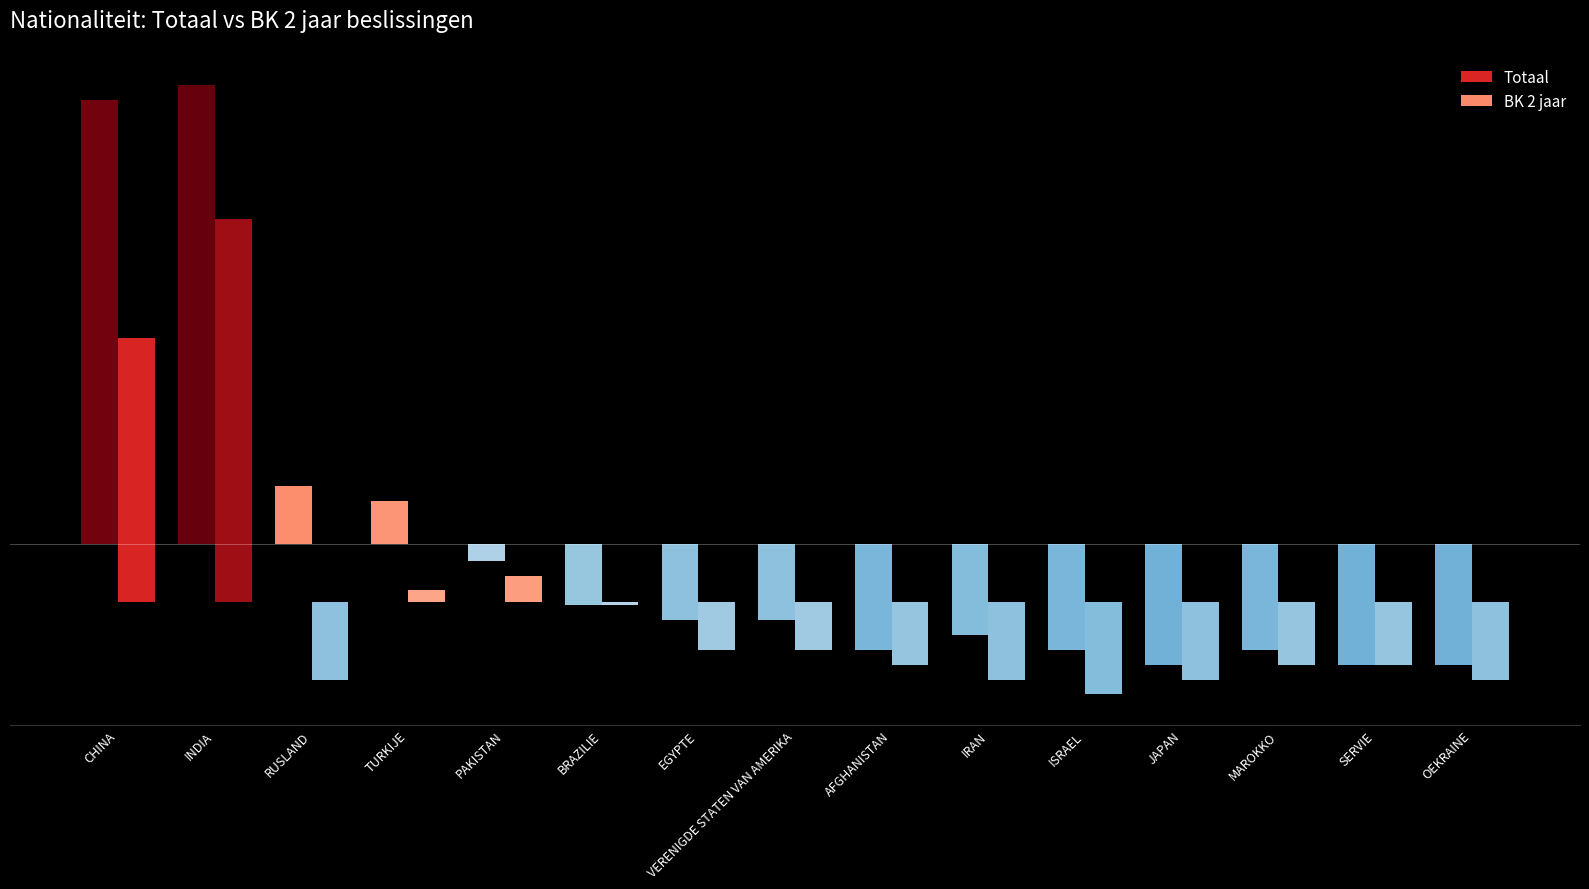

What is the value of the BK 2 jaar bar at the 11th from the left?

1